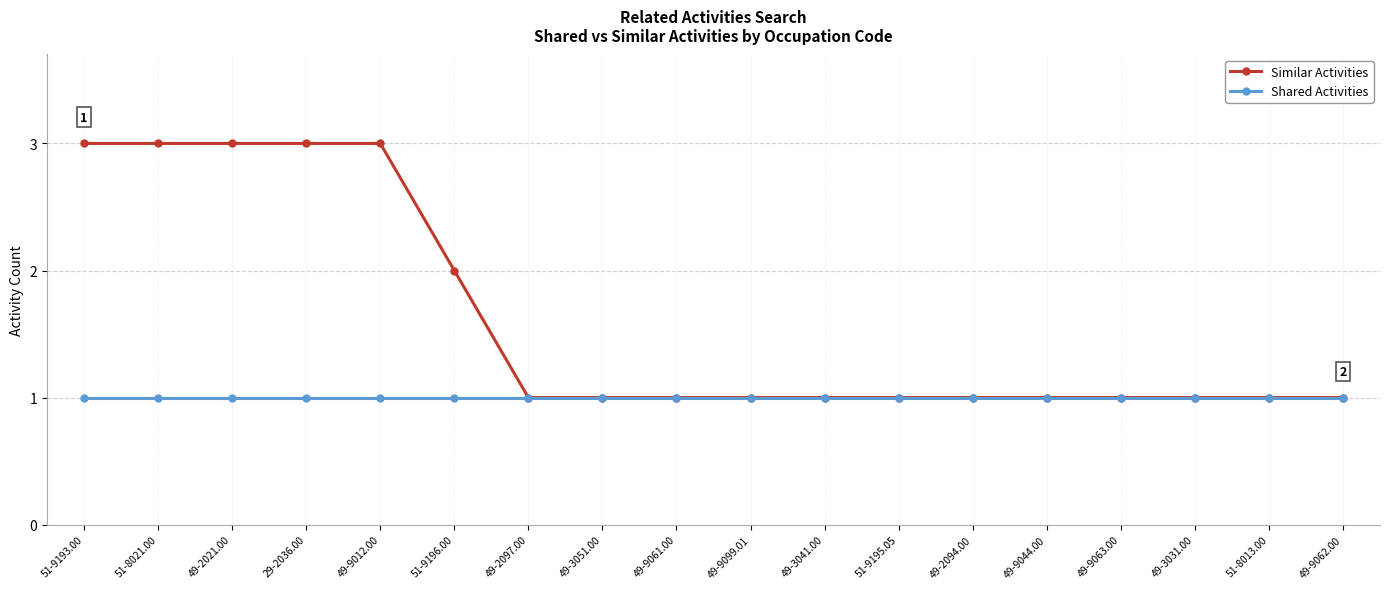

What is the label of the 2nd point from the right?

51-8013.00